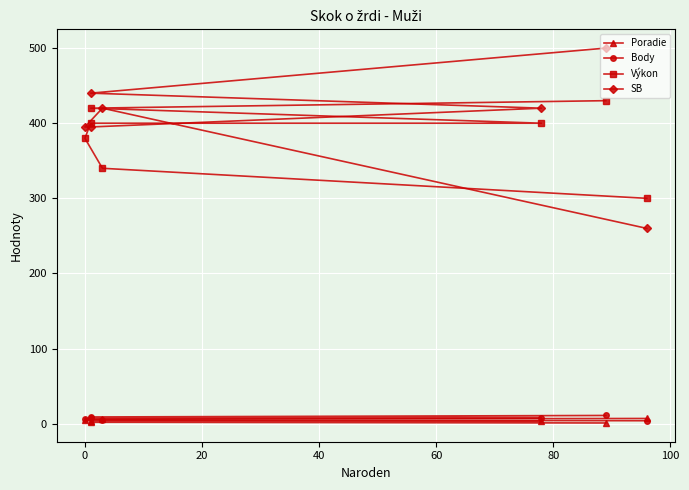

What is the sum of all Výkon values?

2670